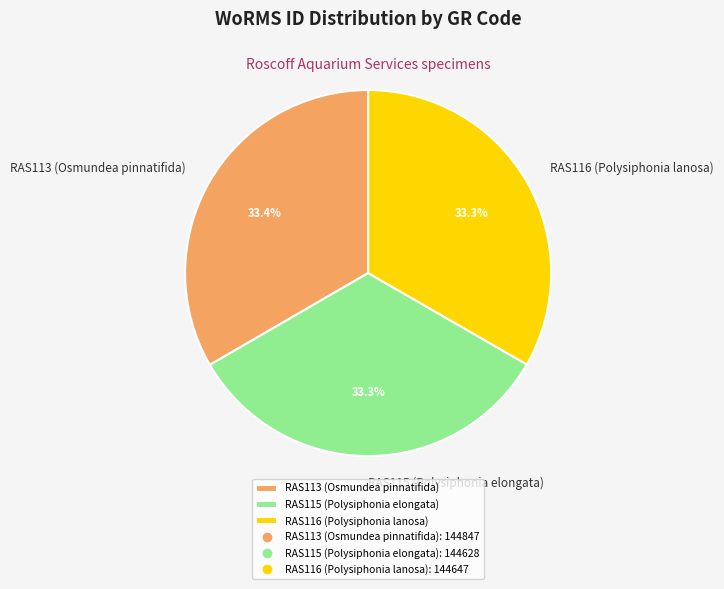

What portion of the pie excludes RAS113 (Osmundea pinnatifida)?

66.6%